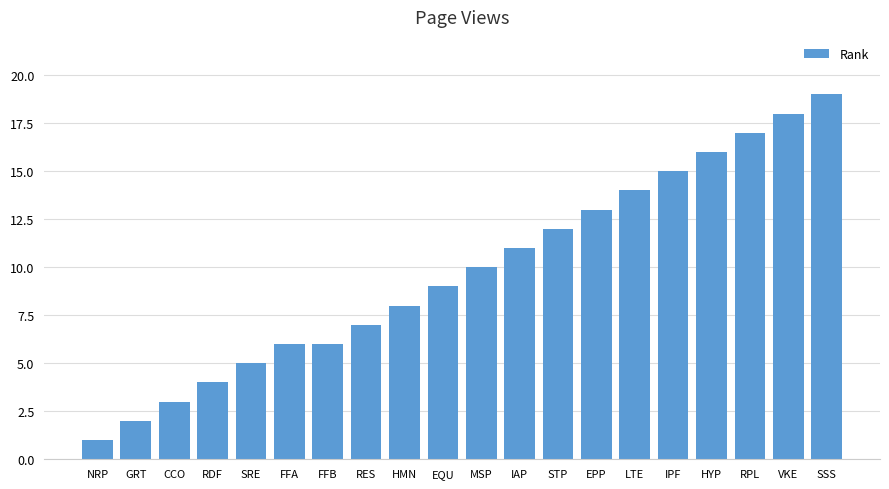

What is the ratio of the value at SSS to the value at HYP?

1.2